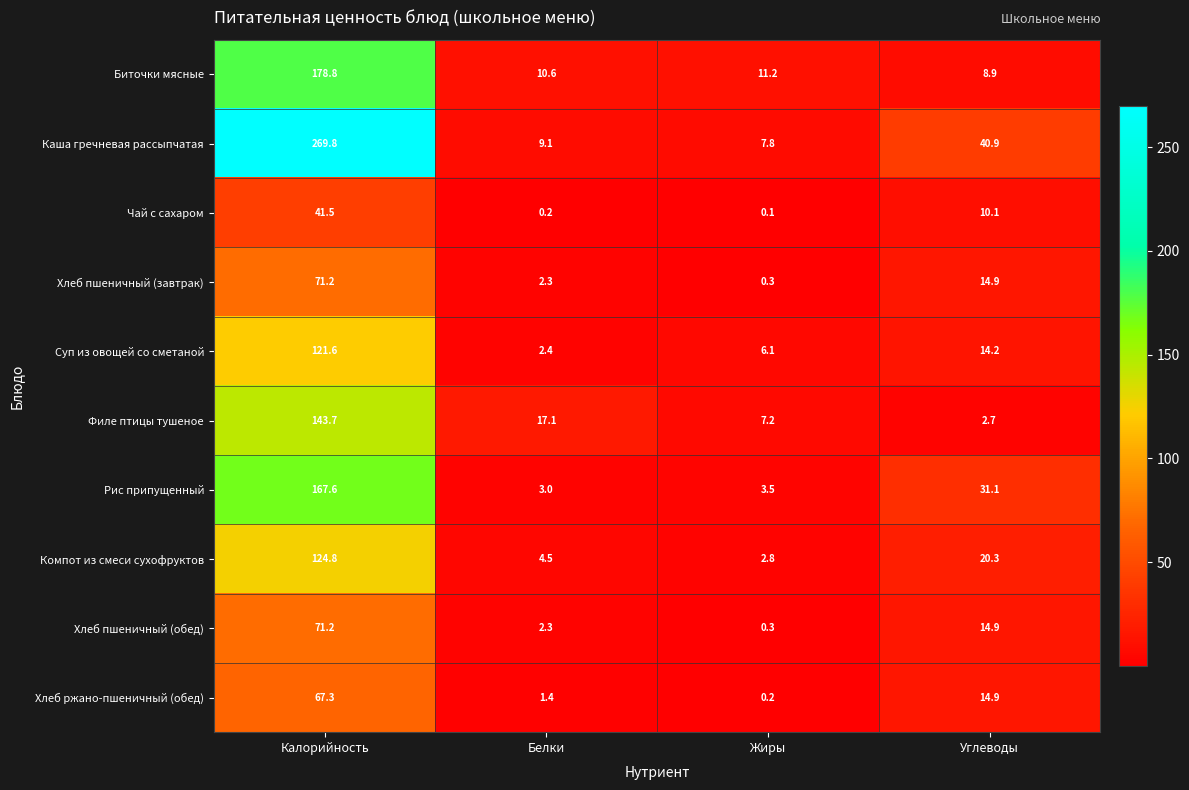

What is the approximate value of Компот из смеси сухофруктов at Углеводы?

20.3